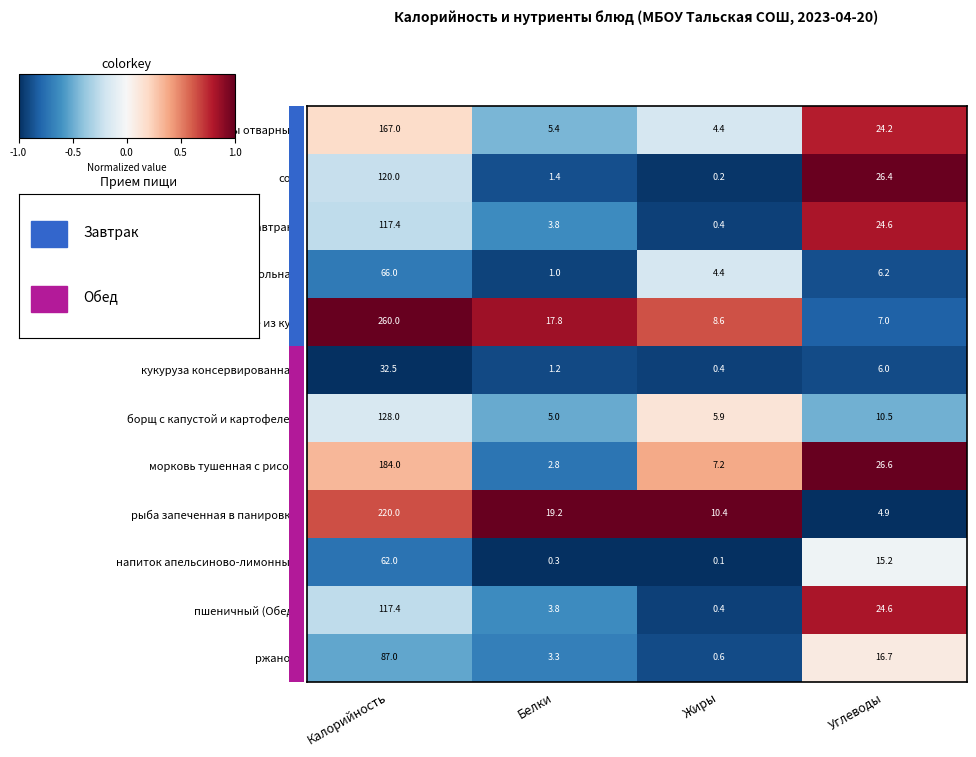

At which label is морковь тушенная с рисом closest to 93?

Углеводы